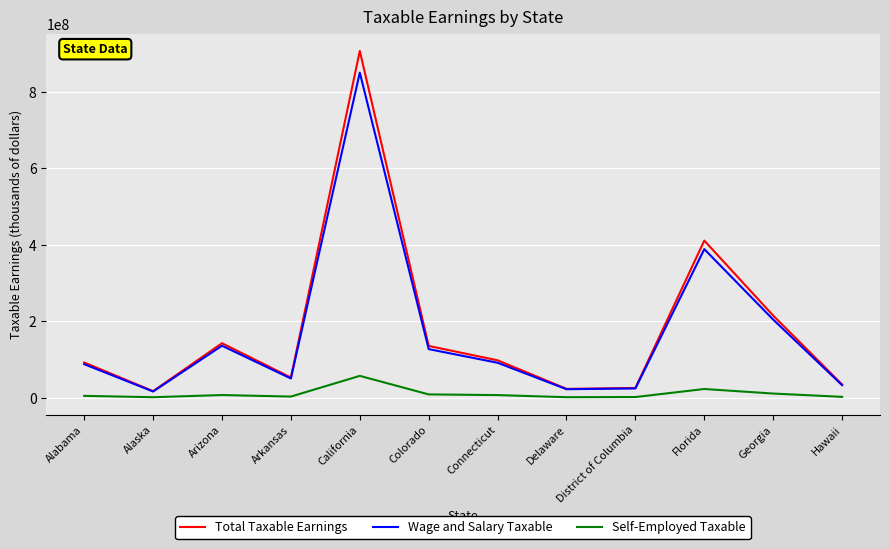

What is the sum of all Total Taxable Earnings values?

2149391131